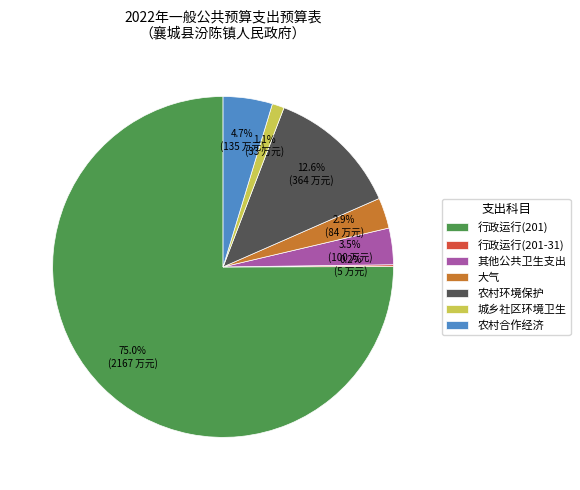

How much of the chart is everything except 行政运行(201)?

25.0%